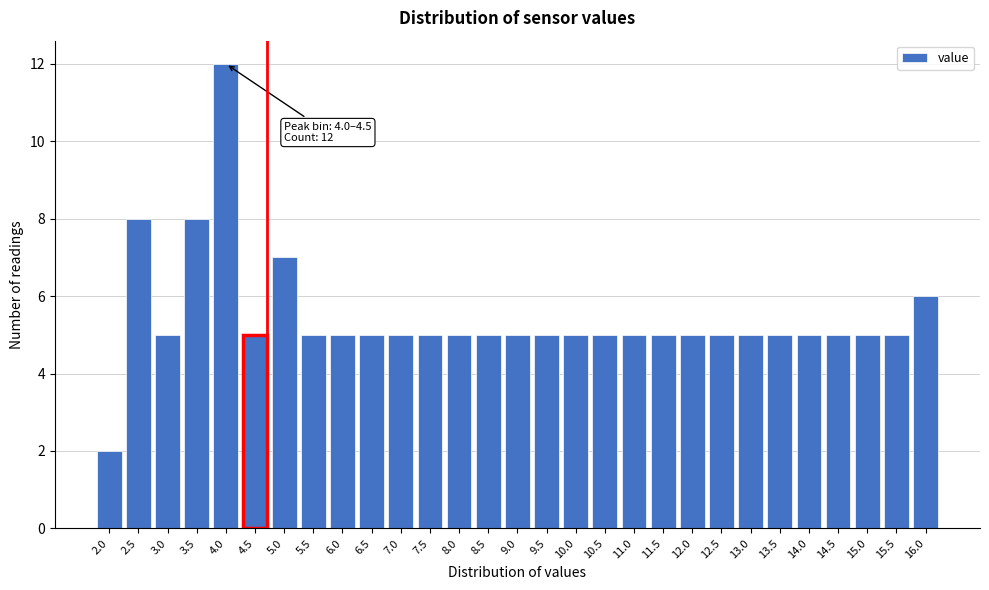

Reading right to left, what are all the values shown in this chart?

16.0=6	15.5=5	15.0=5	14.5=5	14.0=5	13.5=5	13.0=5	12.5=5	12.0=5	11.5=5	11.0=5	10.5=5	10.0=5	9.5=5	9.0=5	8.5=5	8.0=5	7.5=5	7.0=5	6.5=5	6.0=5	5.5=5	5.0=7	4.5=5	4.0=12	3.5=8	3.0=5	2.5=8	2.0=2